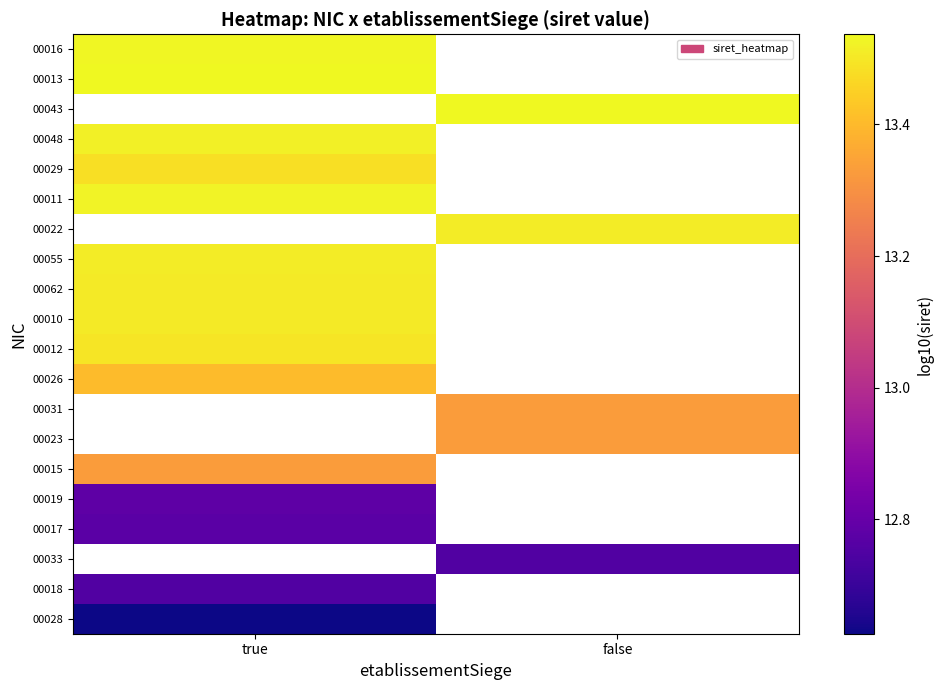

What is the smallest value displayed?

12.6